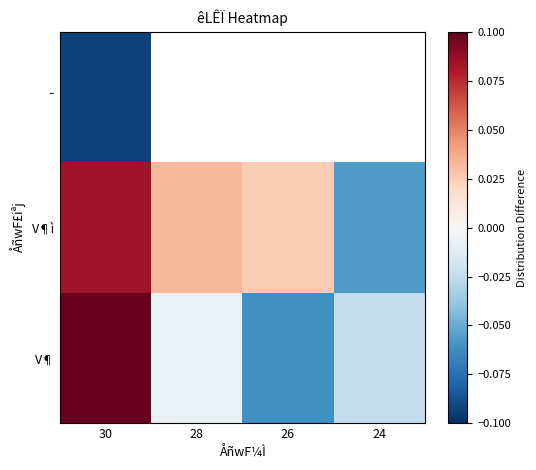

At which category is the sum across all series the highest?

30